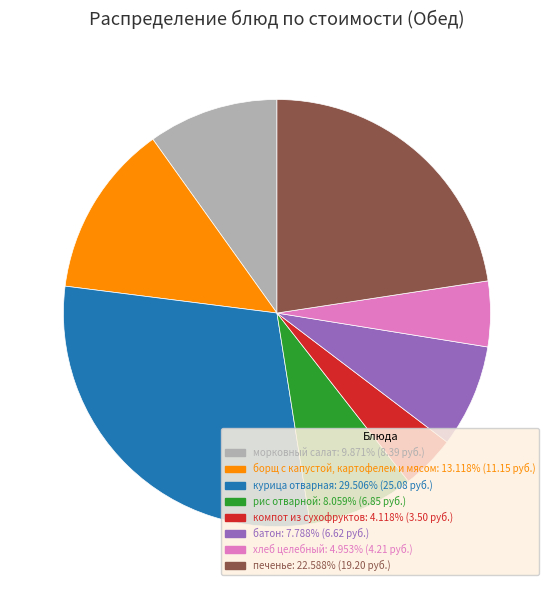

Do печенье and батон together represent more than half of the pie?

No